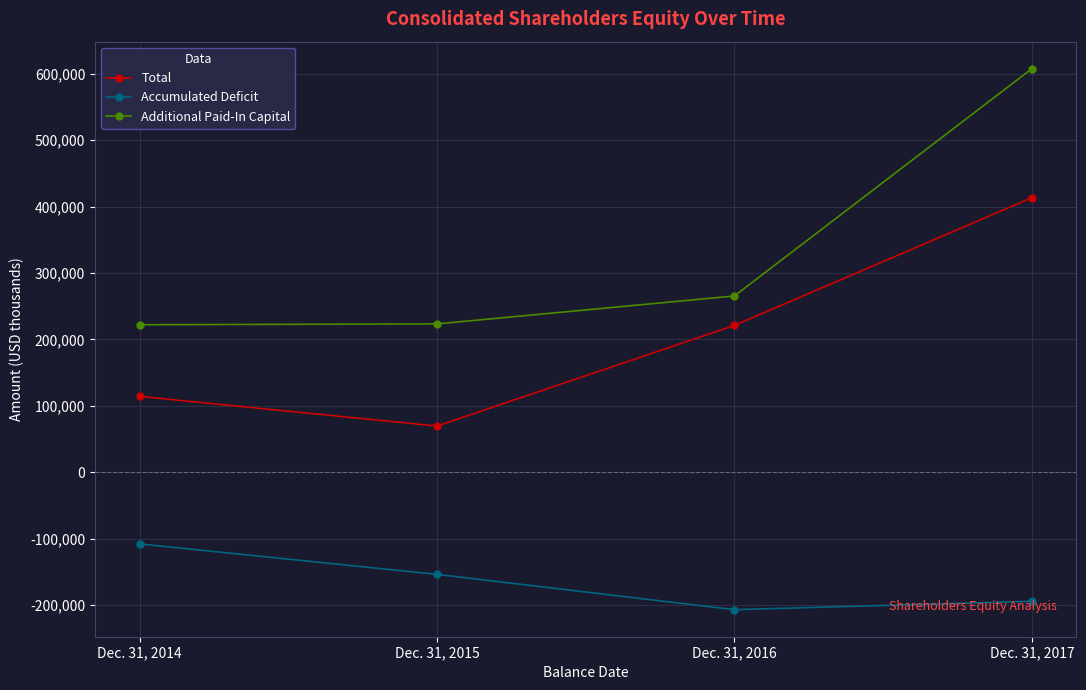

The Accumulated Deficit series shows -255240 at Dec. 31, 2017. True or false?

False